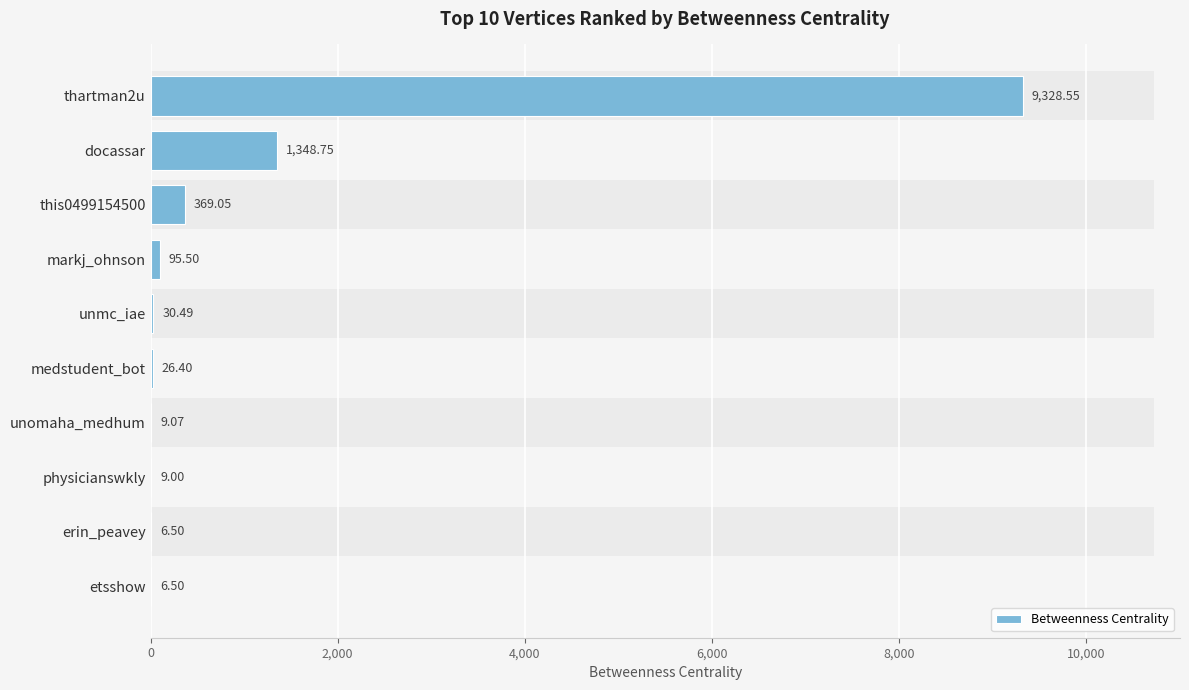

Which has a higher value, erin_peavey or etsshow?

erin_peavey